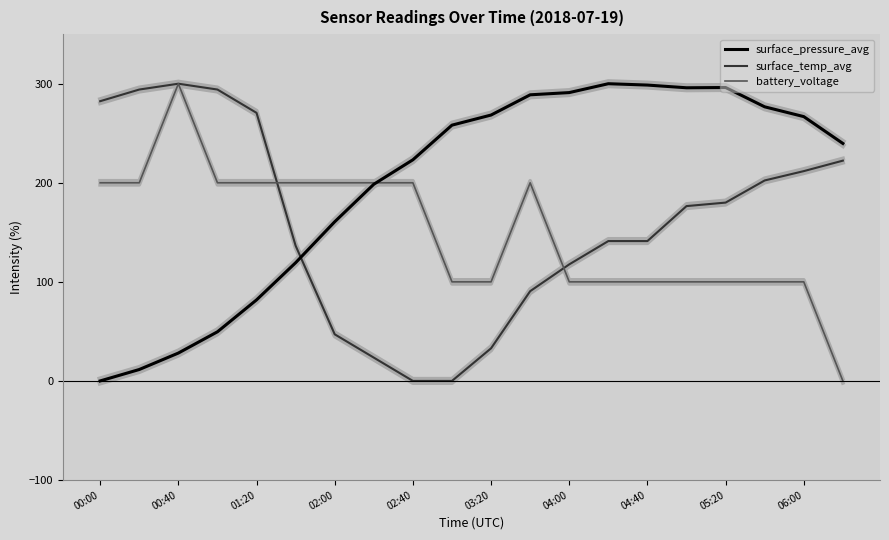

At 13, list the series in order from smallest to largest.

battery_voltage, surface_temp_avg, surface_pressure_avg